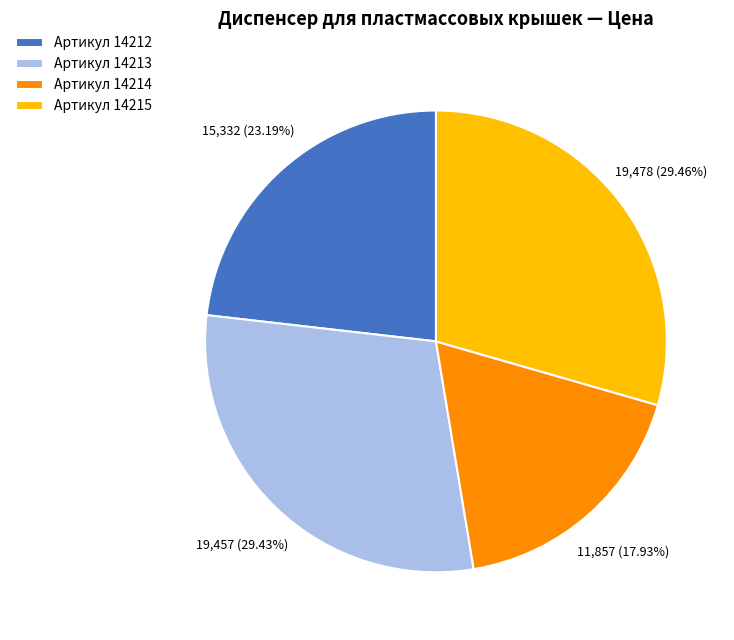

Which slice is the smallest?

Артикул 14214